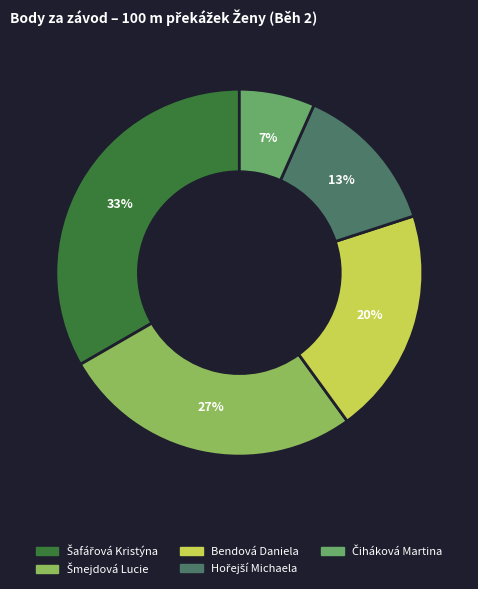

Is there any slice that represents more than half of the pie?

No